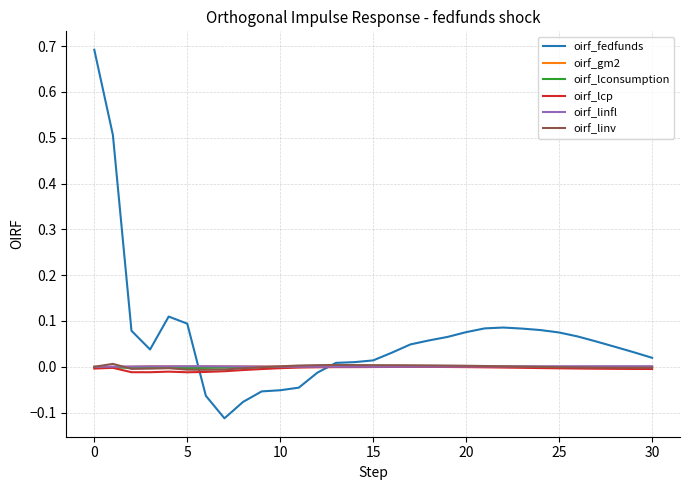

What are all the series names shown in the legend?

oirf_fedfunds, oirf_gm2, oirf_lconsumption, oirf_lcp, oirf_linfl, oirf_linv